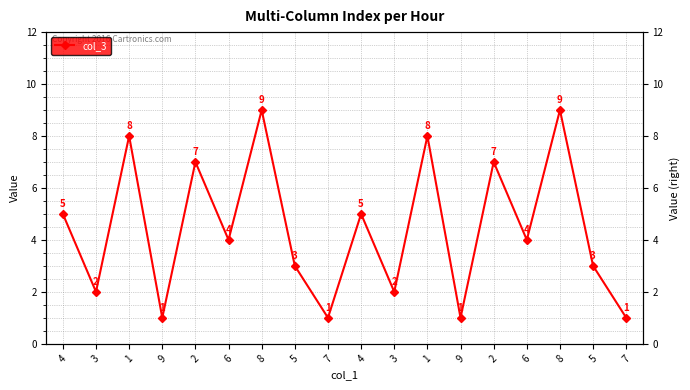

Read the value at 5.

3